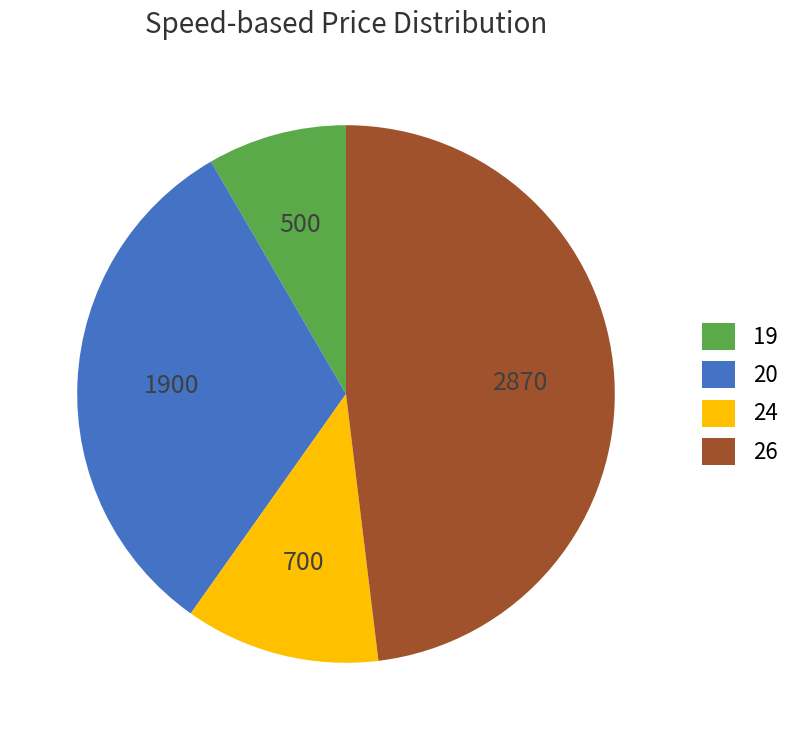

Which slice is the largest?

26